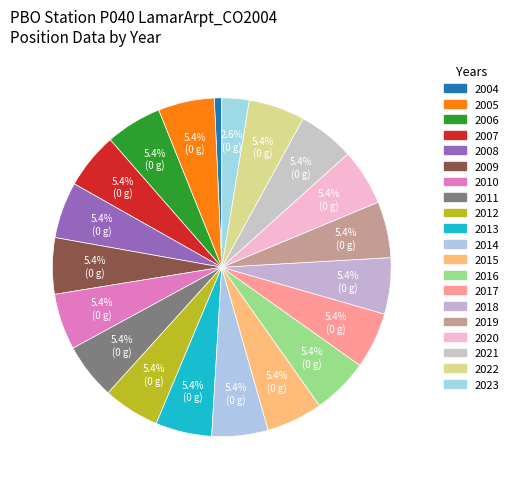

Count the number of slices in the pie.

20